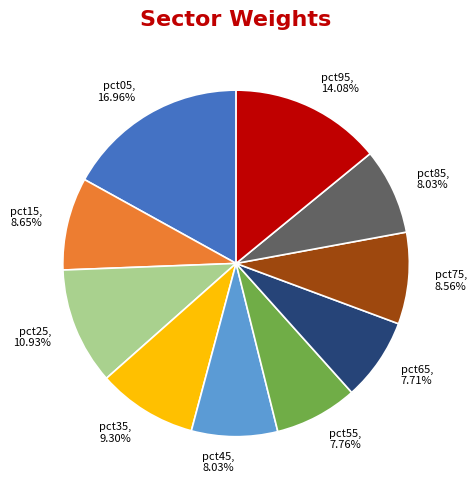

What is the largest slice in the pie chart?

pct05